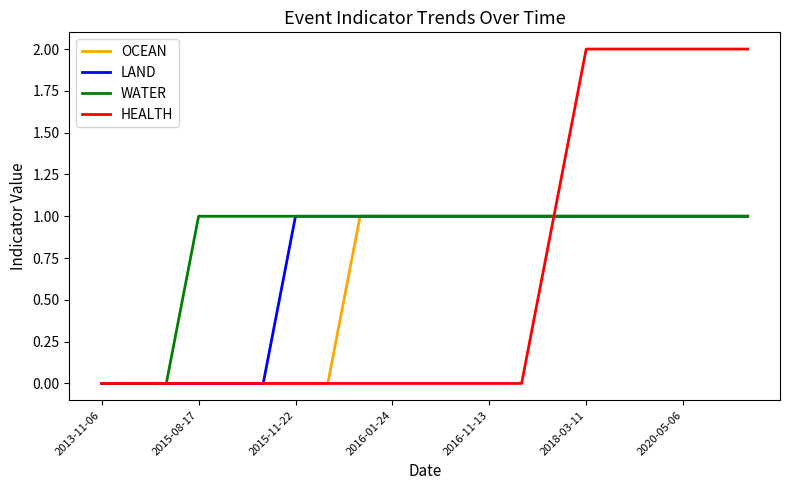

Which series has the largest range (max minus min)?

HEALTH